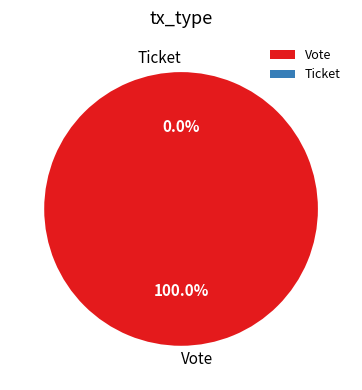

To the nearest percent, what portion does Vote represent?

100%